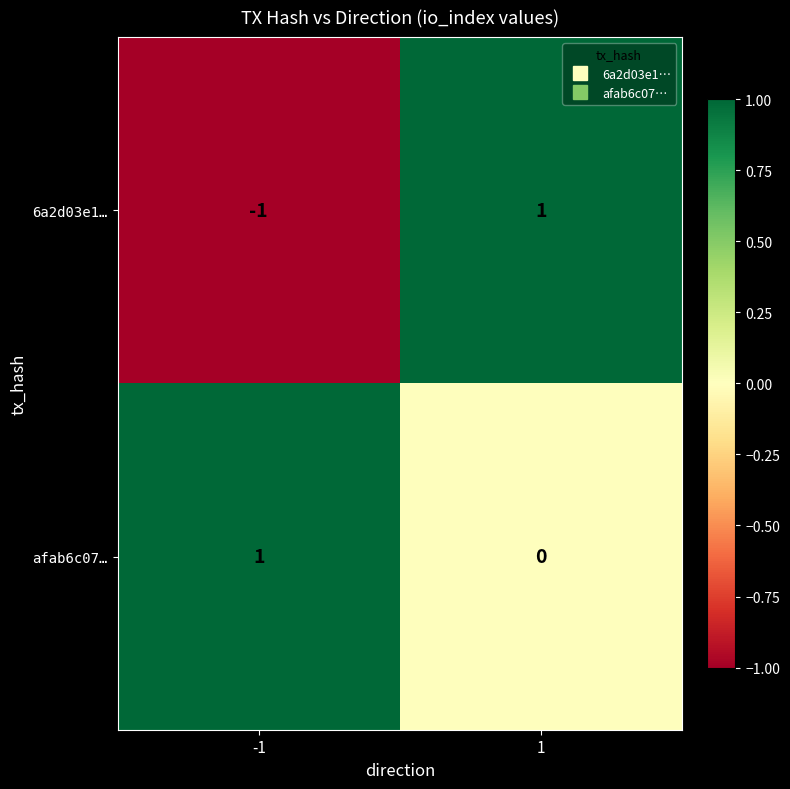

At which category is the sum across all series the highest?

1